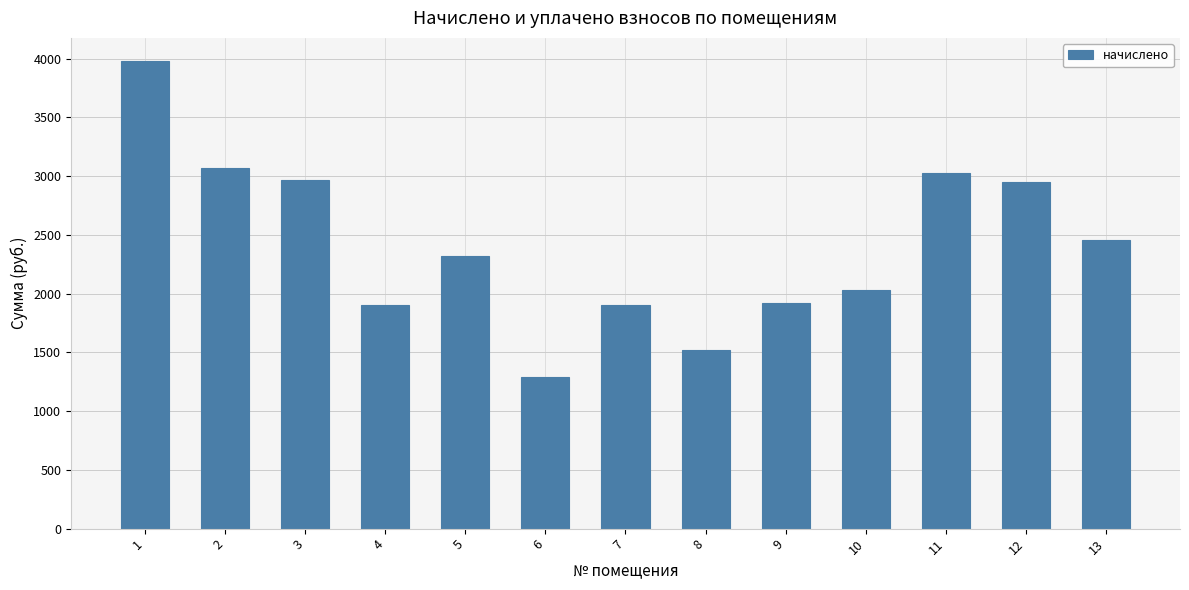

The value at 9 is 447.1. True or false?

False